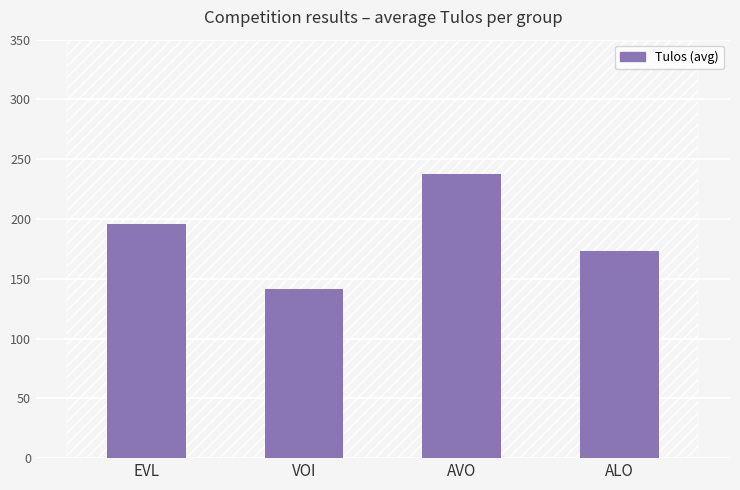

Read the value at EVL.

195.6